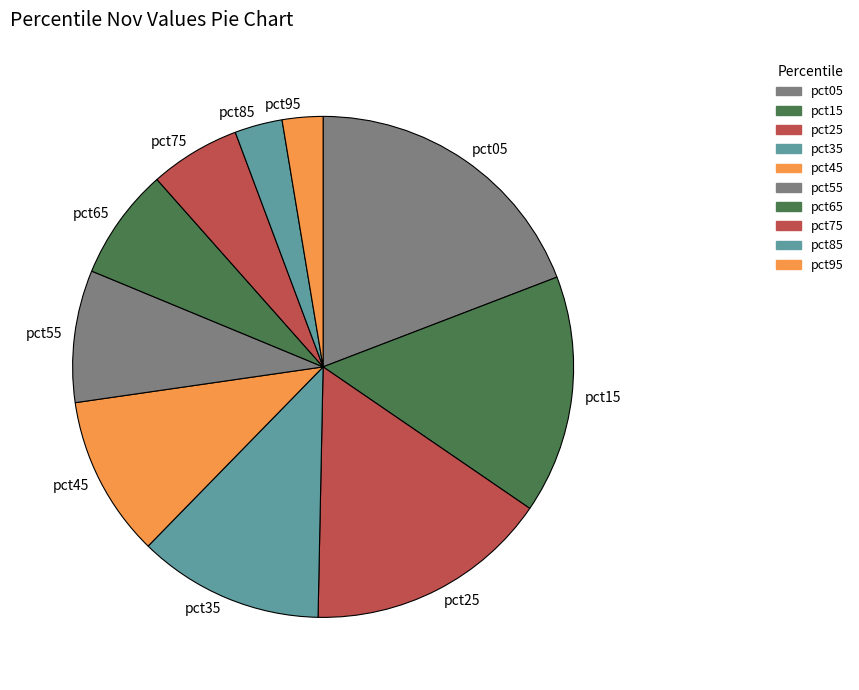

Count the number of slices in the pie.

10